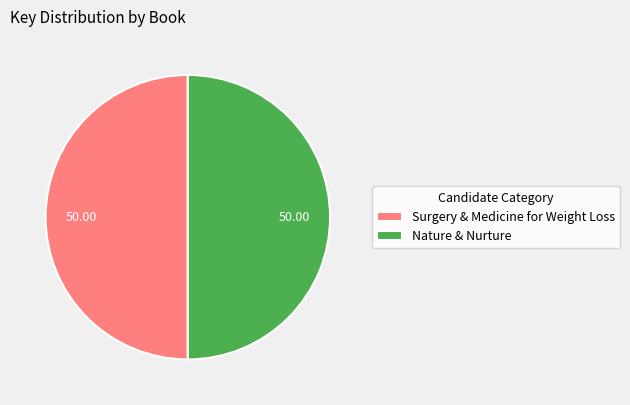

What is the ratio of the value at Nature & Nurture to the value at Surgery & Medicine for Weight Loss?

1.0